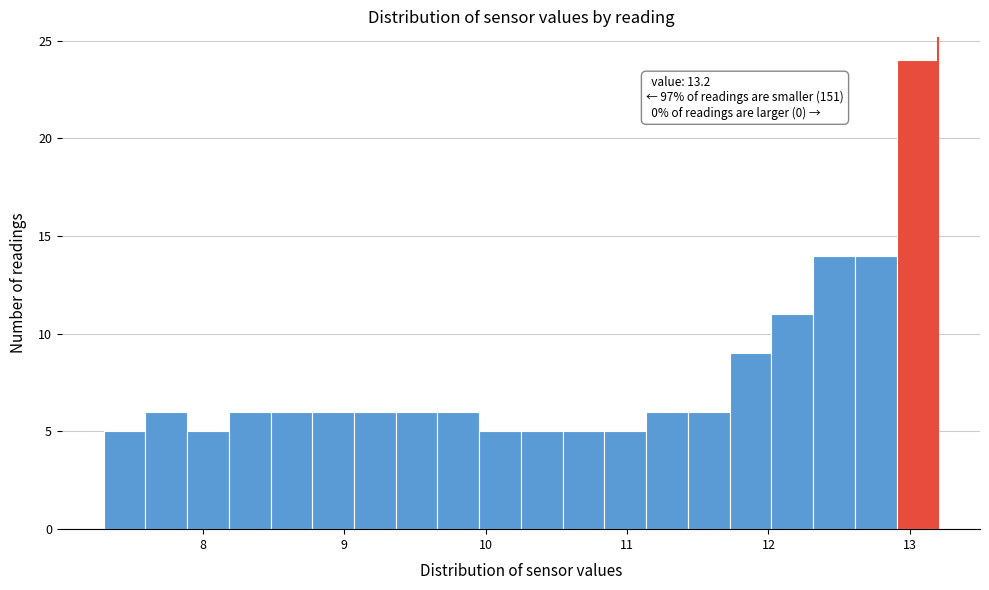

Around what value on the x-axis is the tallest bar? Give the approximate position of its centre, as read against the axis.

13.1